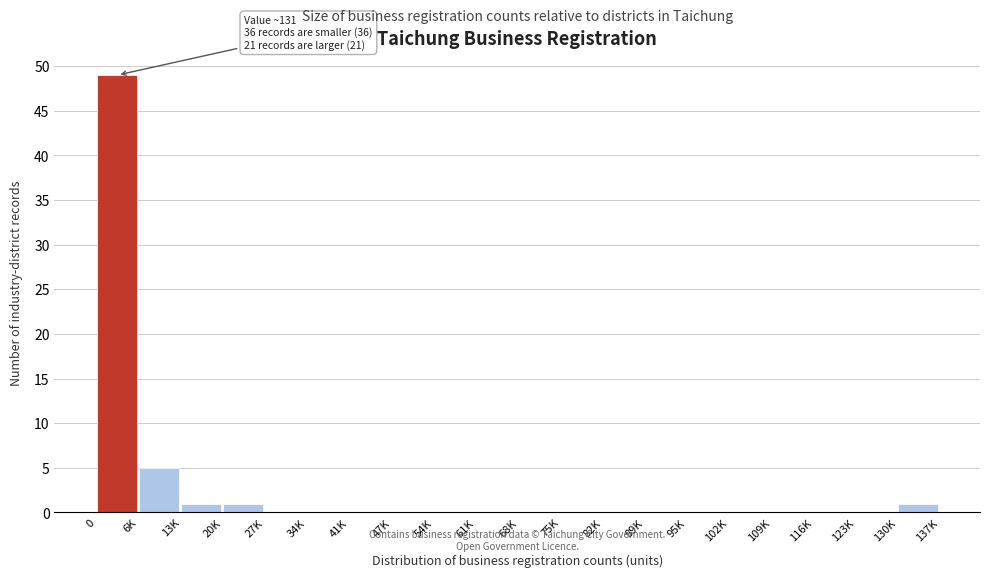

Reading left to right, what are all the values shown in this chart?

0=49	6K=5	13K=1	20K=1	27K=0	34K=0	41K=0	47K=0	54K=0	61K=0	68K=0	75K=0	82K=0	89K=0	95K=0	102K=0	109K=0	116K=0	123K=0	130K=1